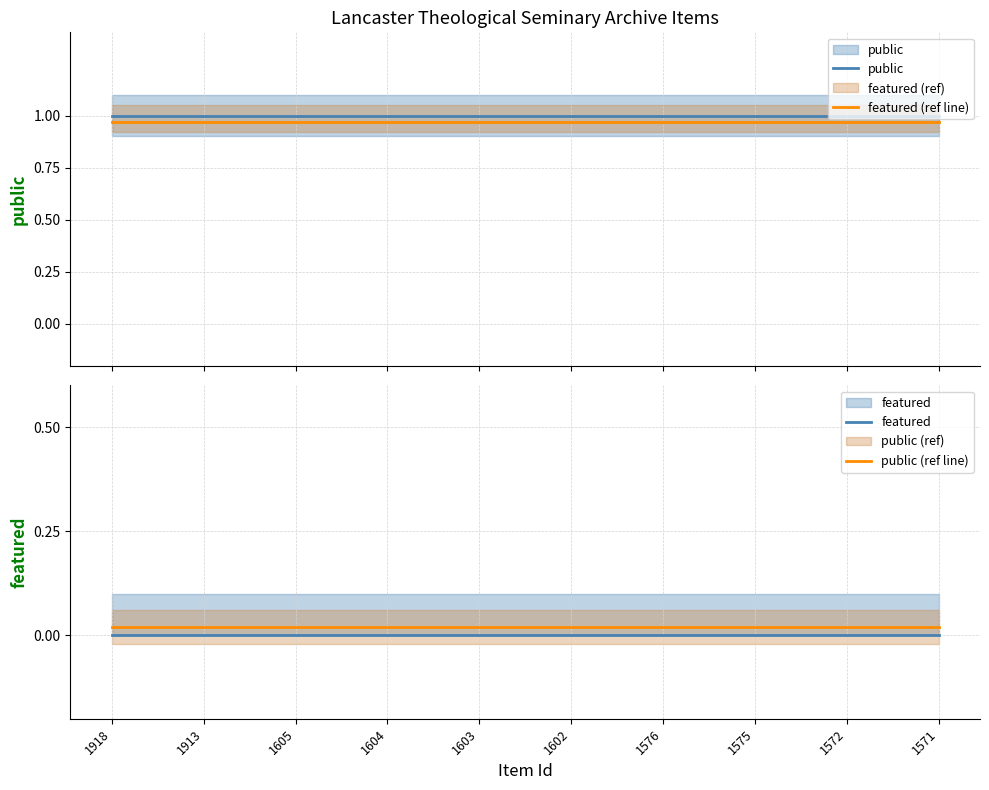

Is it true that public equals 1.8 at 1604?

False